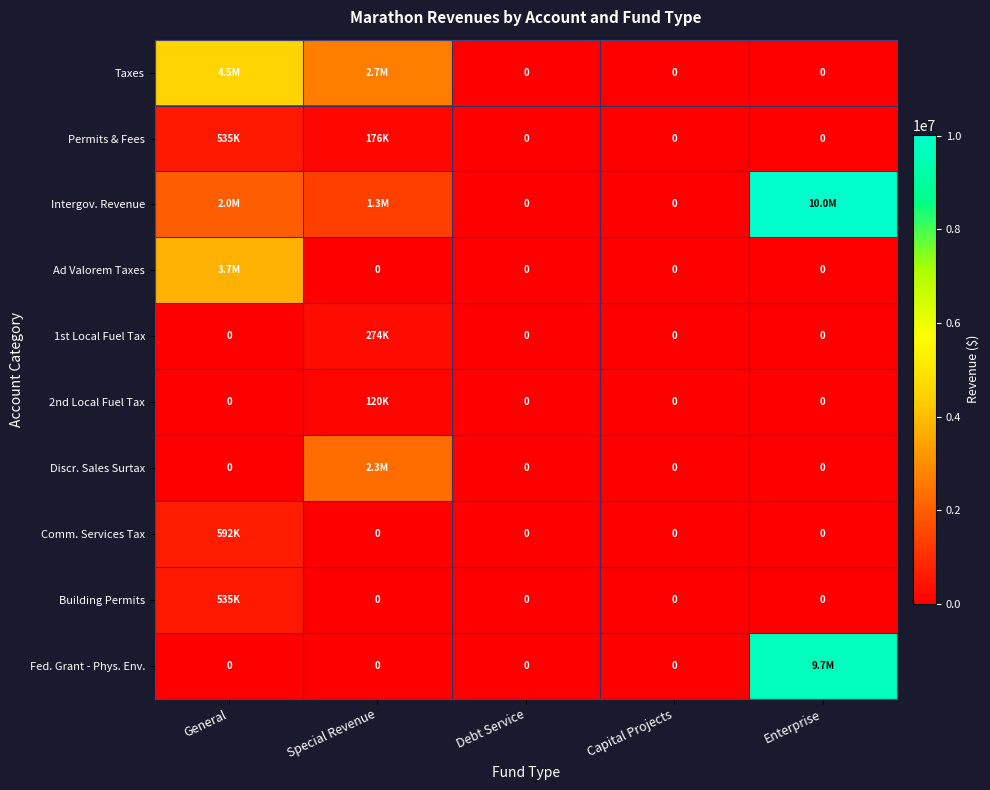

Which label corresponds to the largest value in the chart?

Enterprise